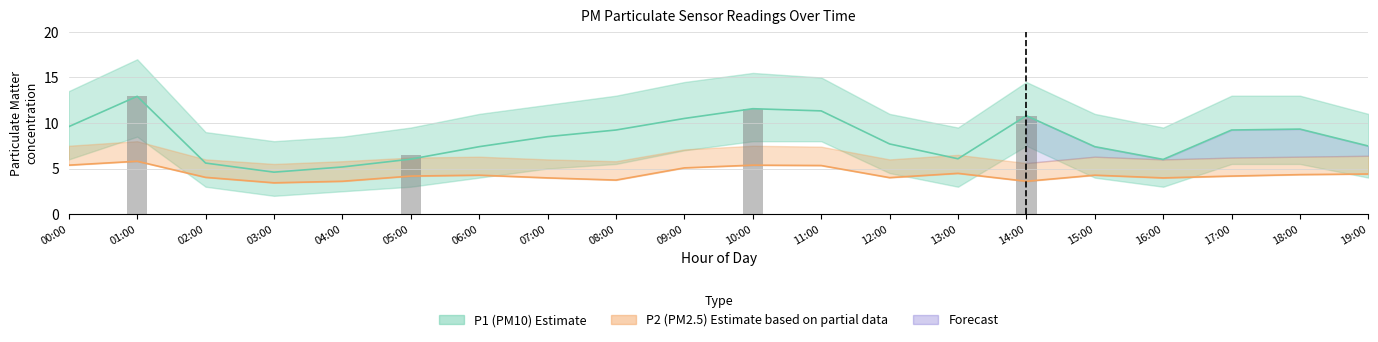

Is it true that P2_upper equals 7.1 at 09:00?

True